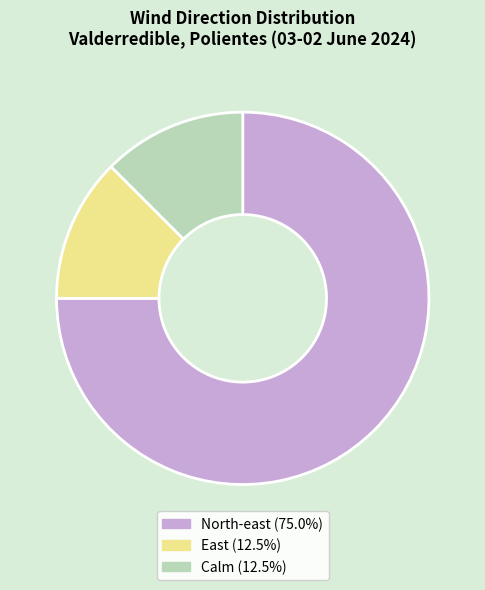

Which category has the biggest portion of the pie?

North-east